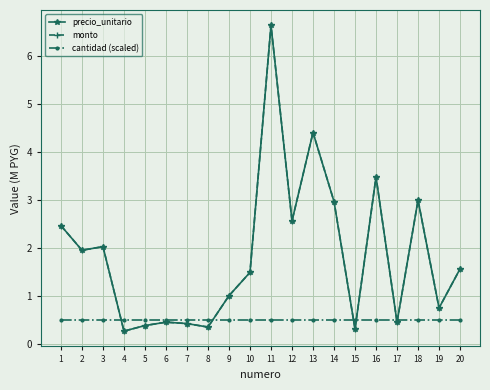

What is the sum of all monto values?

36.9